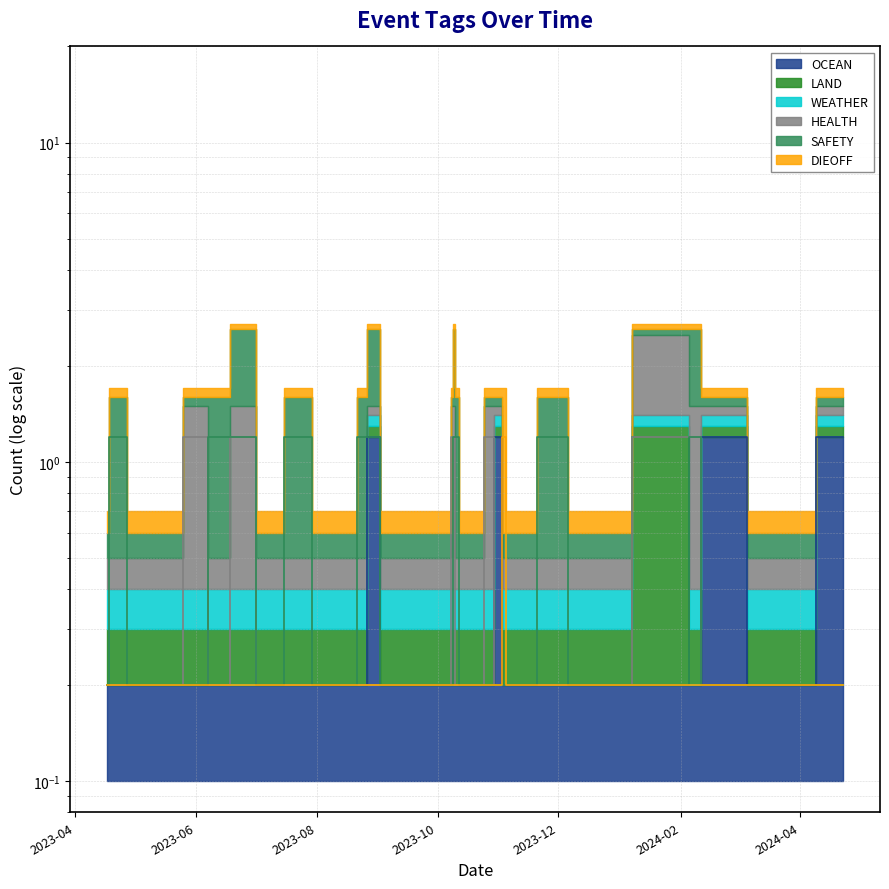

Which series has the largest total across all categories?

SAFETY